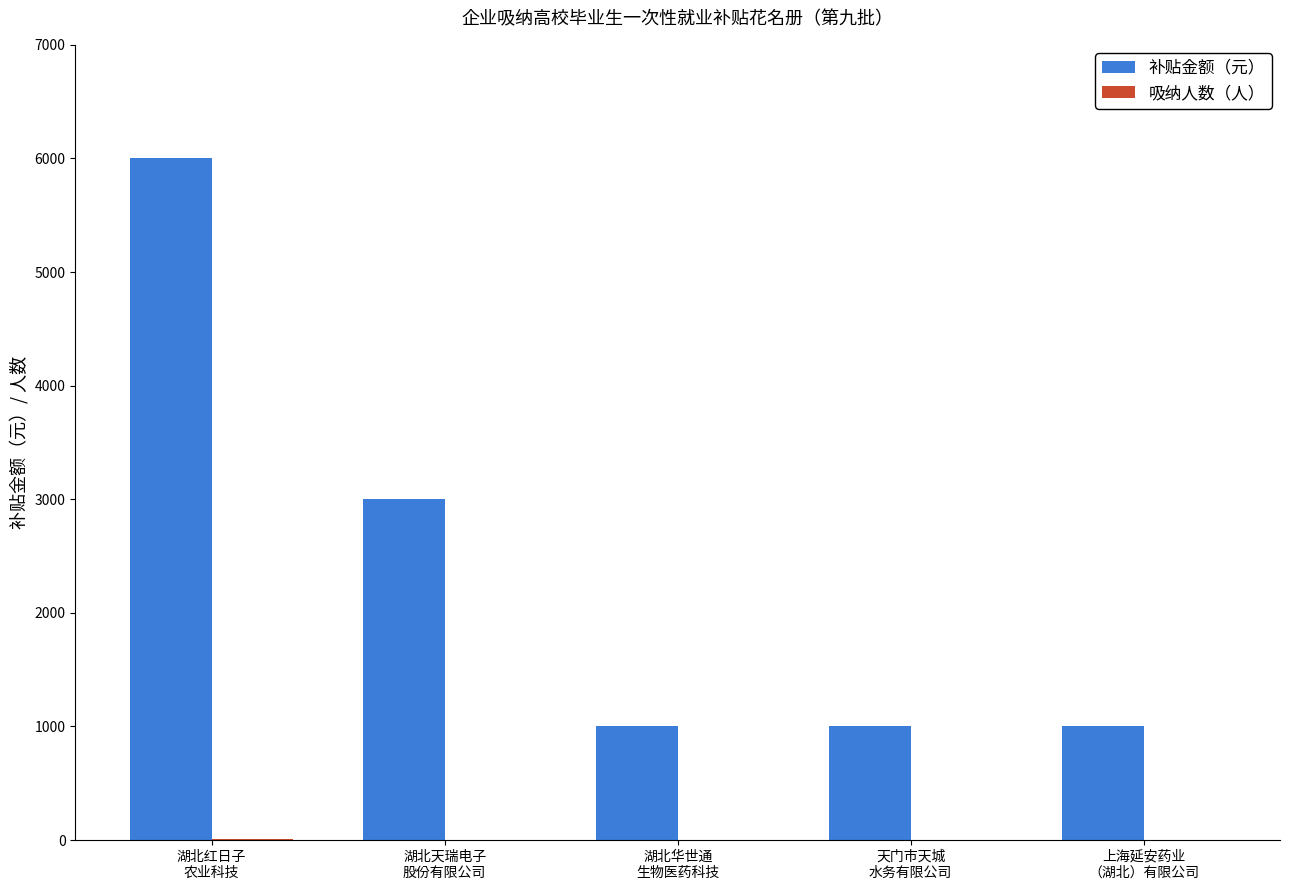

Between 湖北天瑞电子
股份有限公司 and 湖北华世通
生物医药科技, which series saw the biggest shift?

补贴金额（元）